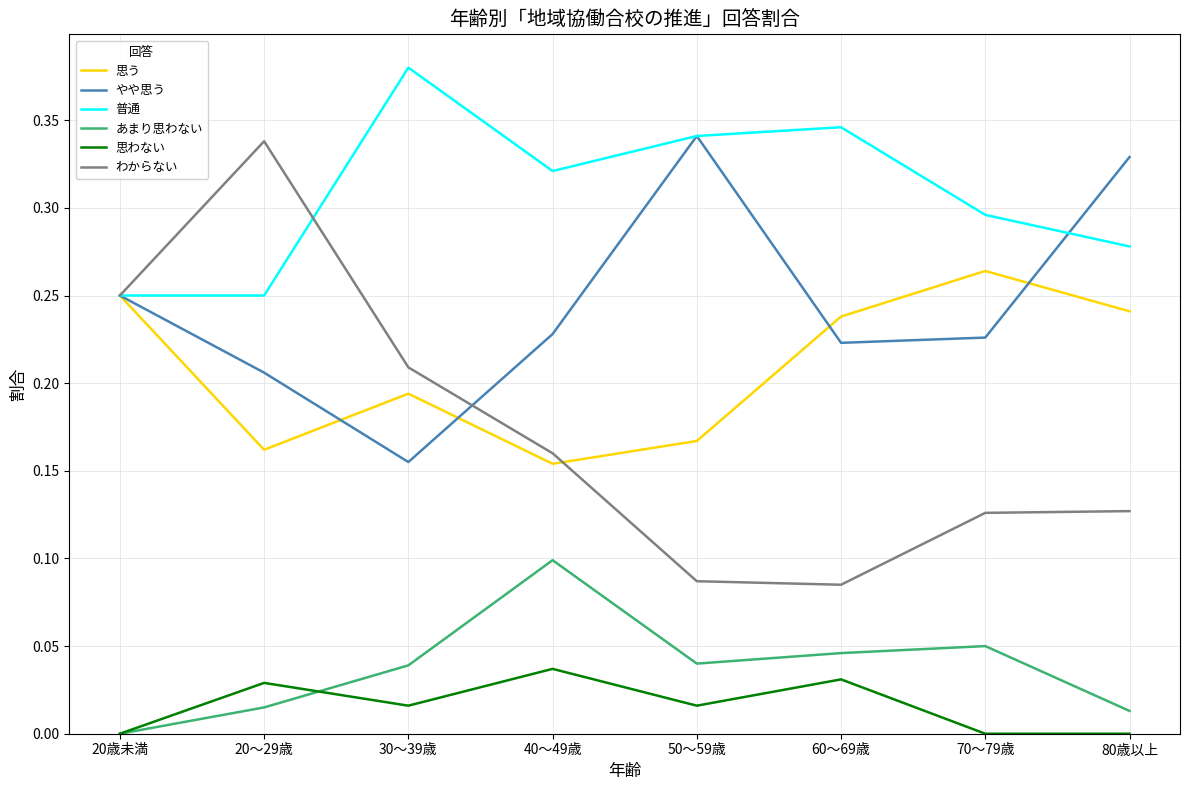

How many lines are shown in the chart?

6